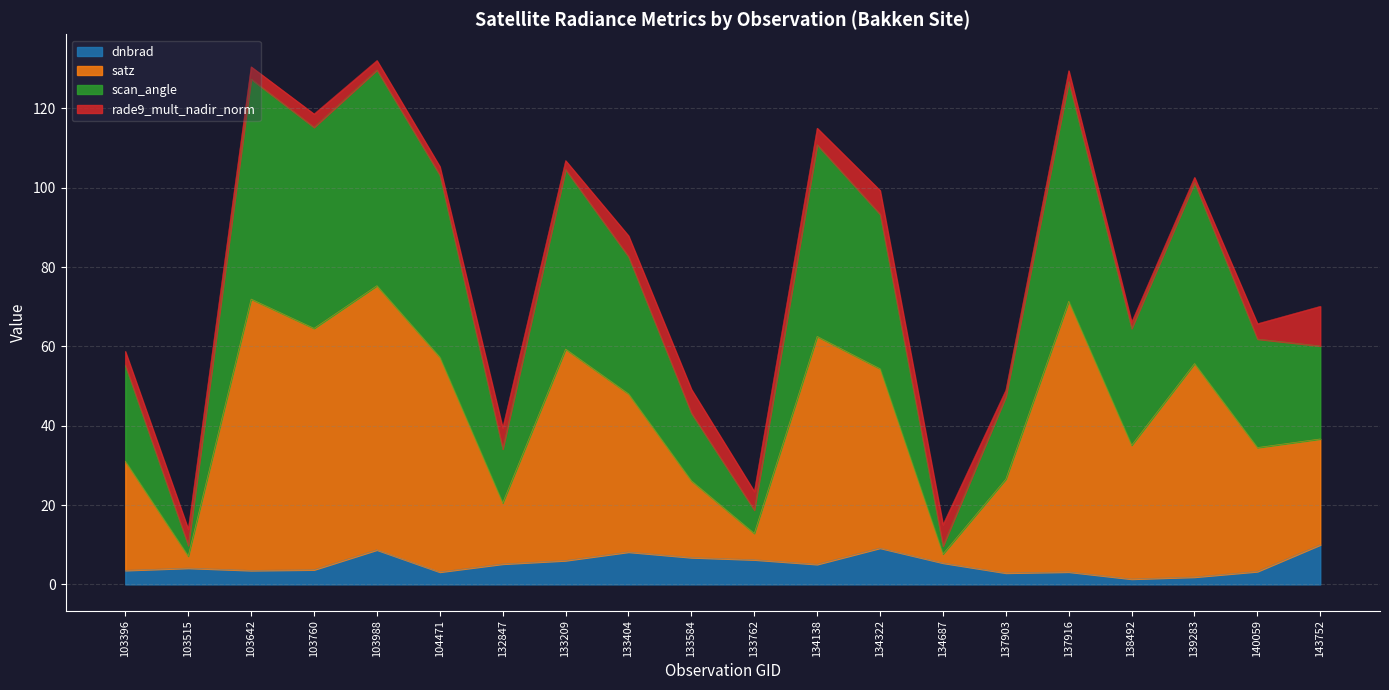

At which category does dnbrad reach its first local peak?

103515